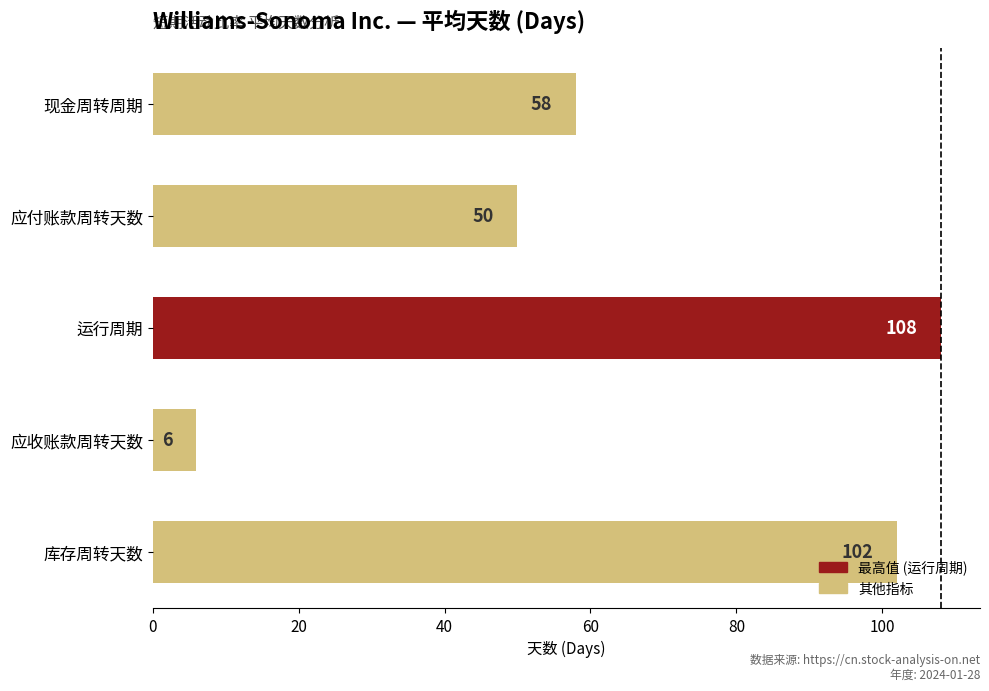

The chart shows a value of 15 at 现金周转周期. True or false?

False